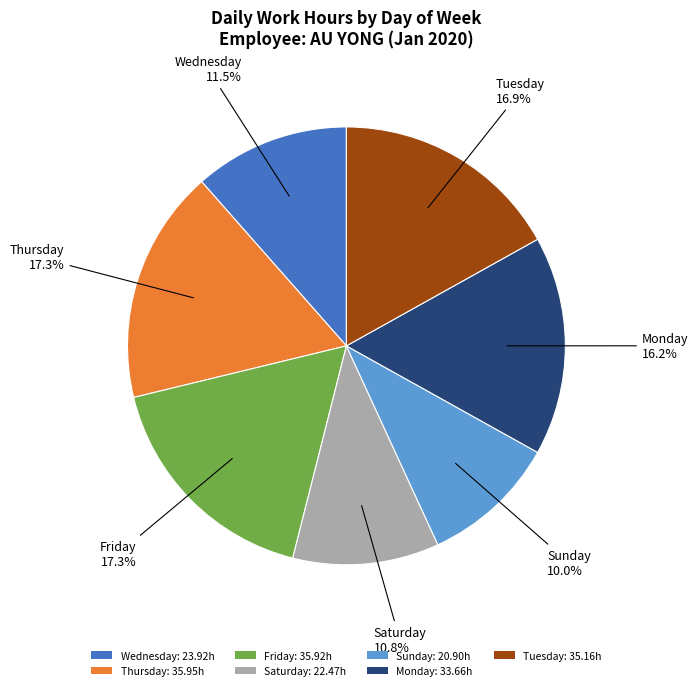

Combined, what portion of the pie is Monday: 33.66h and Saturday: 22.47h?

27.0%